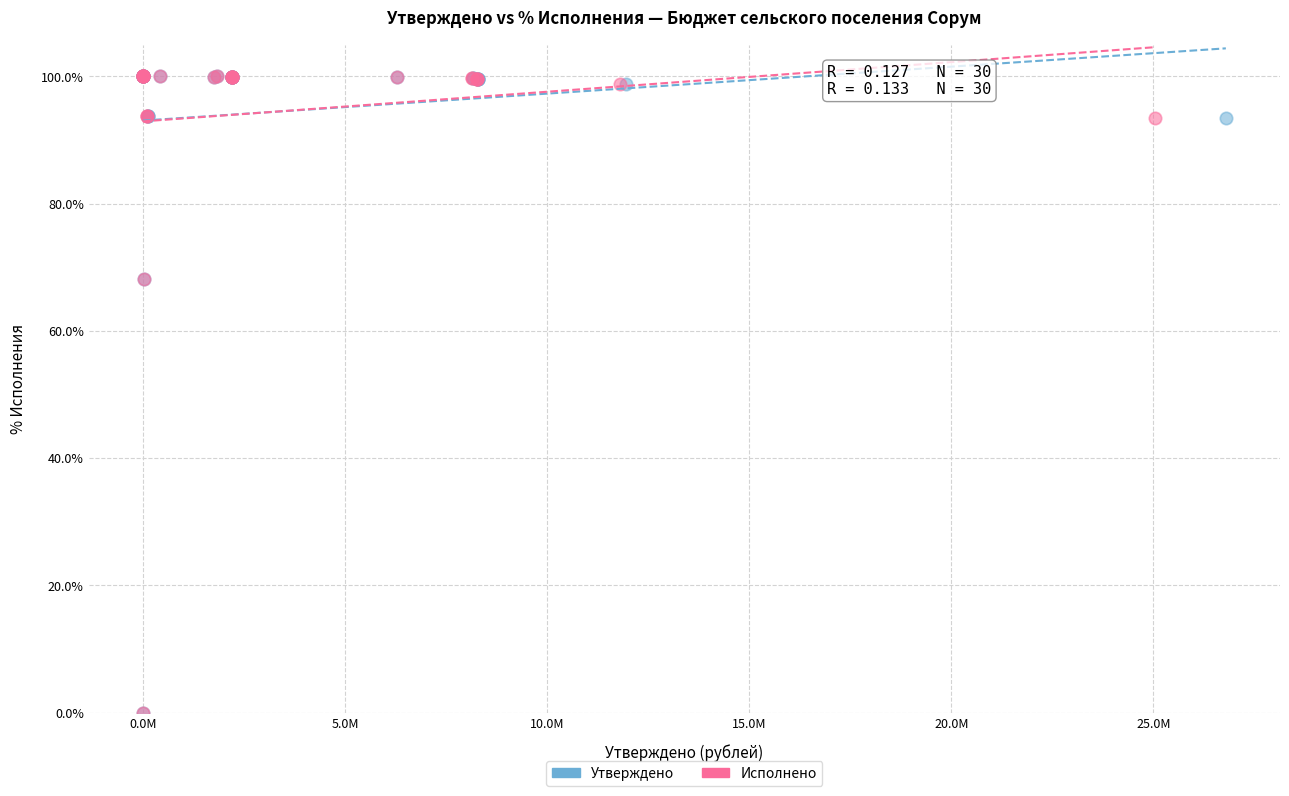

What are all the series names shown in the legend?

Утверждено, Исполнено